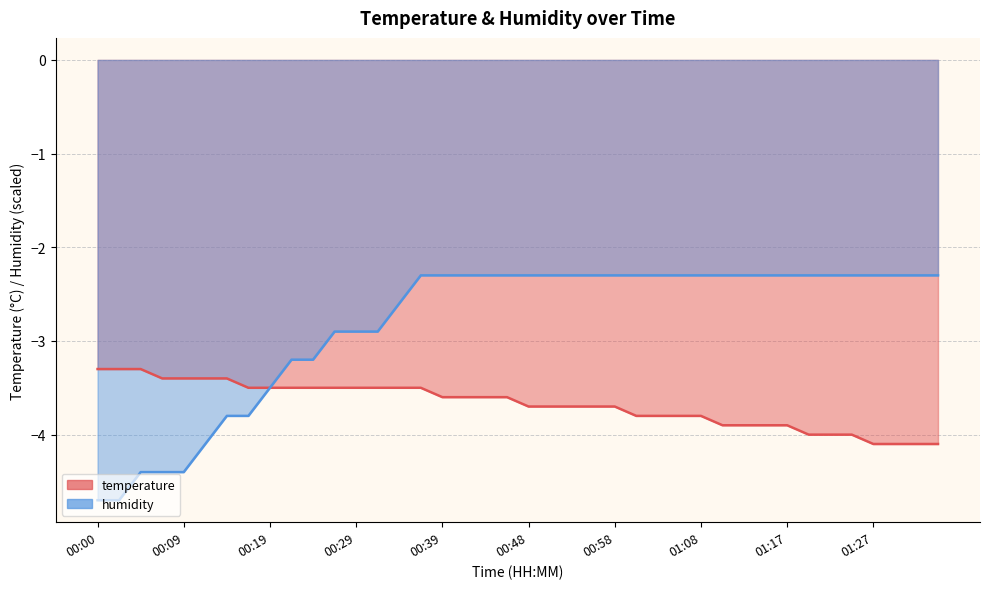

How many lines are shown in the chart?

2